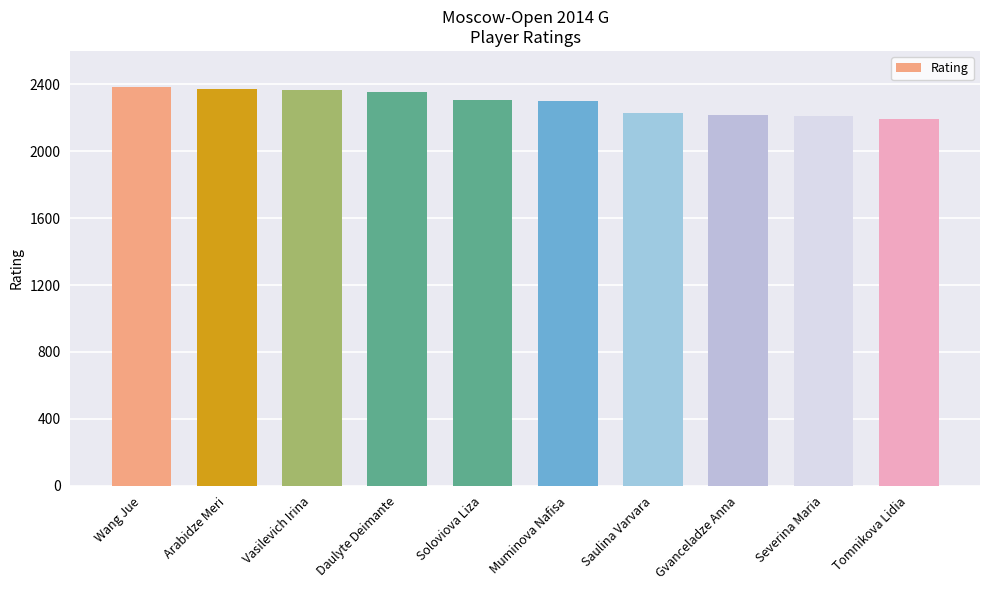

What position from the left is Wang Jue?

1